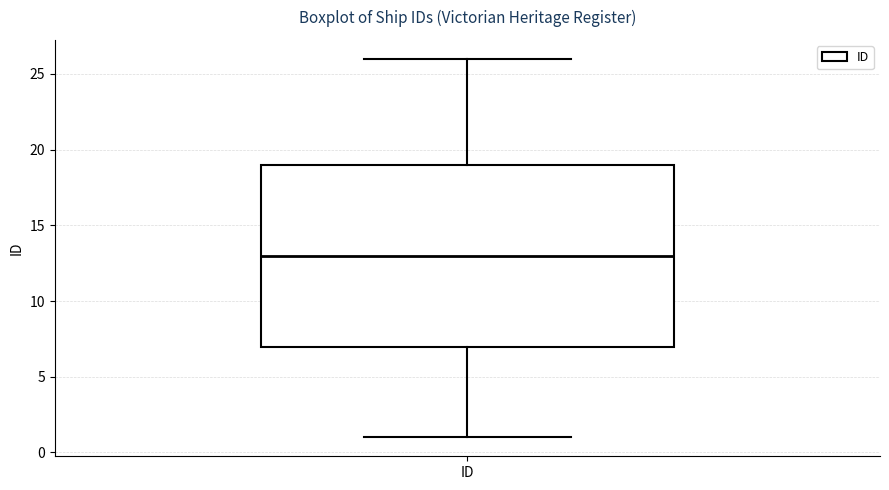

Where does the median line of the box for ID sit on the y-axis? The values are not printed on the chart, so give them approximately, as read against the axis.

13